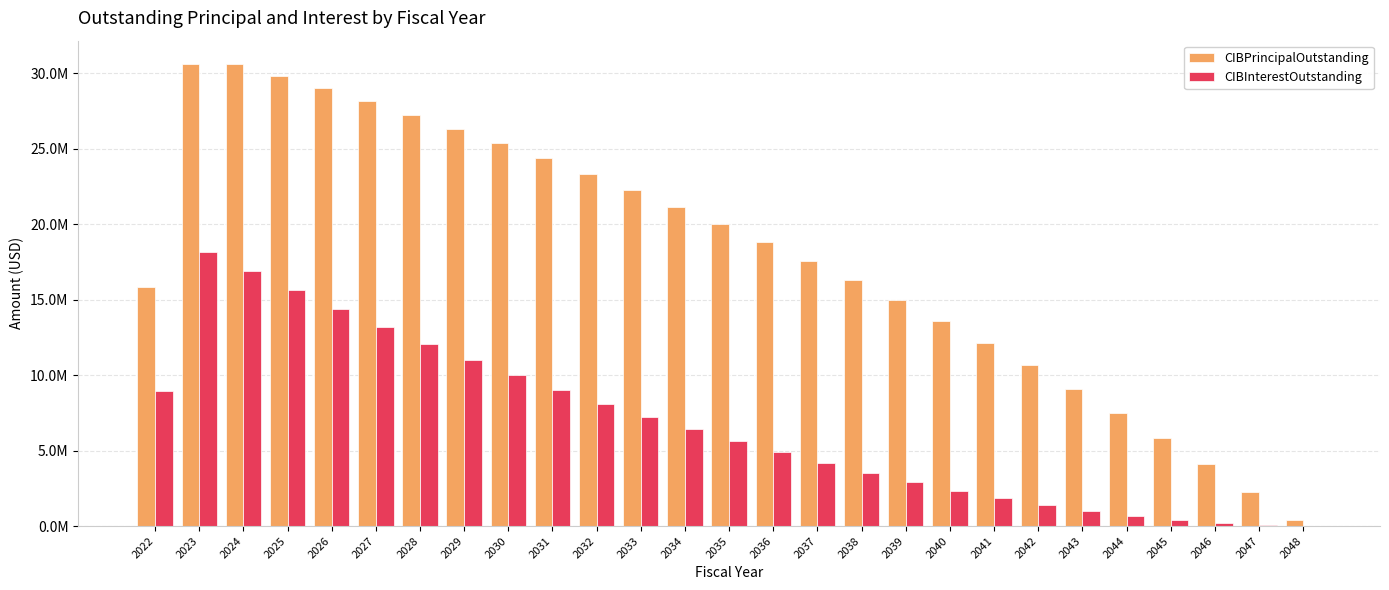

What is the sum of the CIBPrincipalOutstanding values at 2045 and 2043?

14925000.0